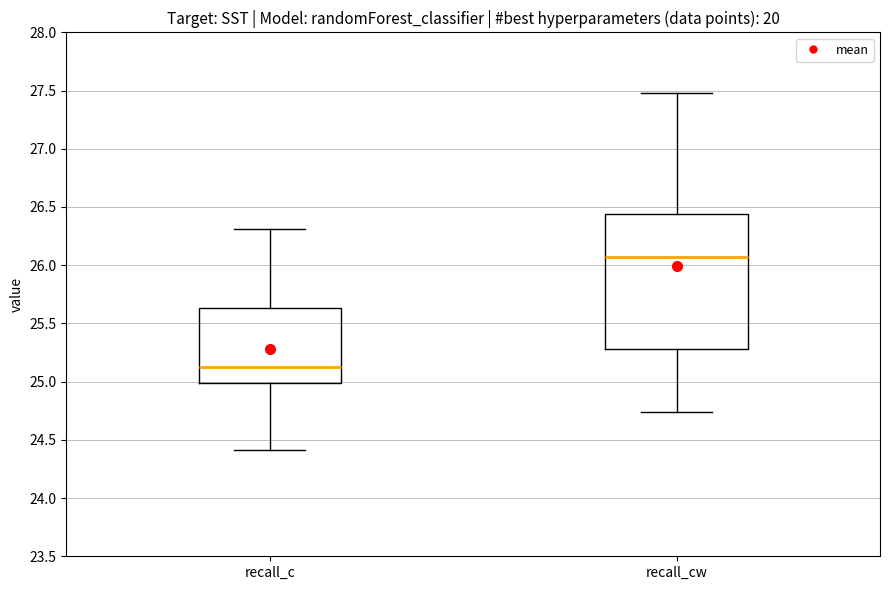

Reading left to right, read every box against the y-axis: the position of its median line, the range the box covers, and the ends of its whiskers. The values are not printed on the chart, so give them approximately, as read against the axis.

recall_c: median 25.15, box 25.00 to 25.65, whiskers 24.40 to 26.30
recall_cw: median 26.05, box 25.30 to 26.45, whiskers 24.75 to 27.50